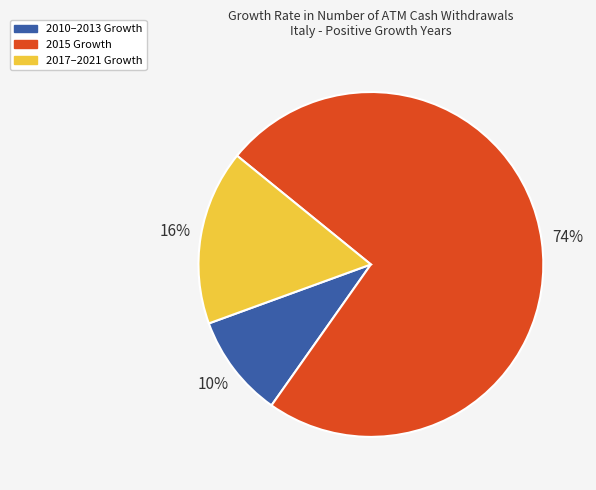

Is the sum of 2017–2021 Growth and 2010–2013 Growth greater than half?

No